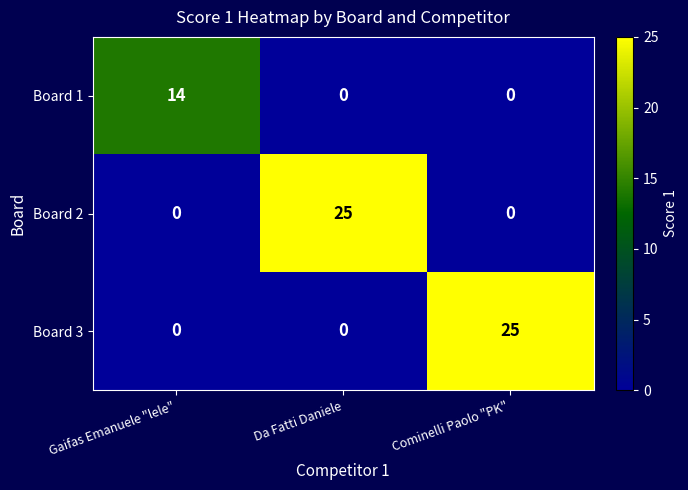

How many Board 2 values are between 0 and 25?

3